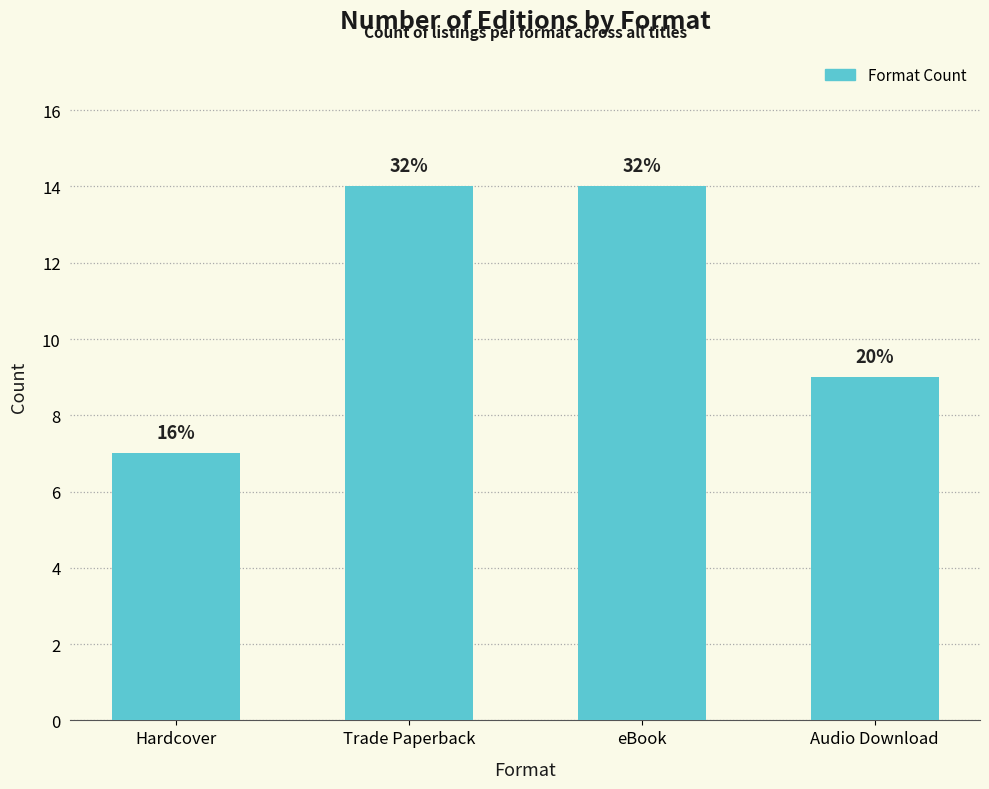

What is the difference between the maximum and minimum values?

7